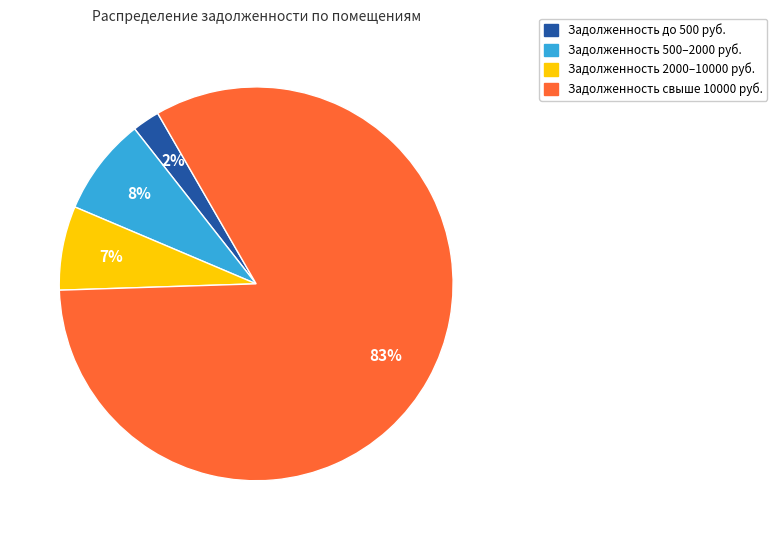

Is there a majority slice in this chart?

Yes